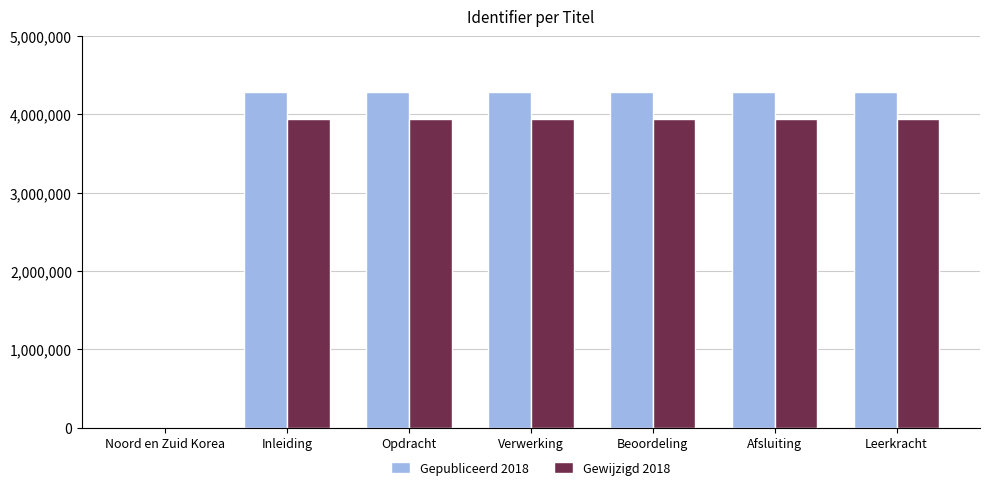

The value of Gepubliceerd 2018 at Inleiding is 4287604. True or false?

True